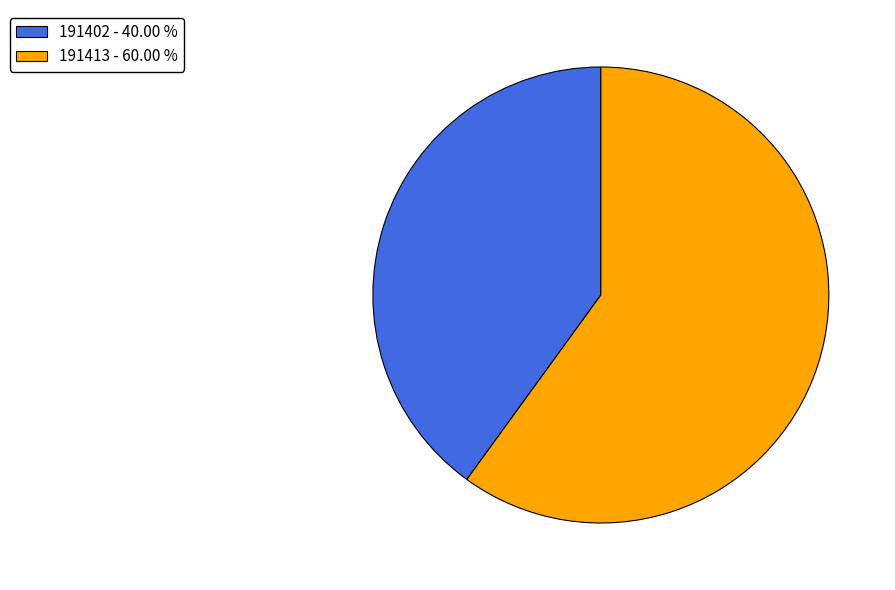

Approximately how many times larger is the value at 191402 compared to 191413?

0.7